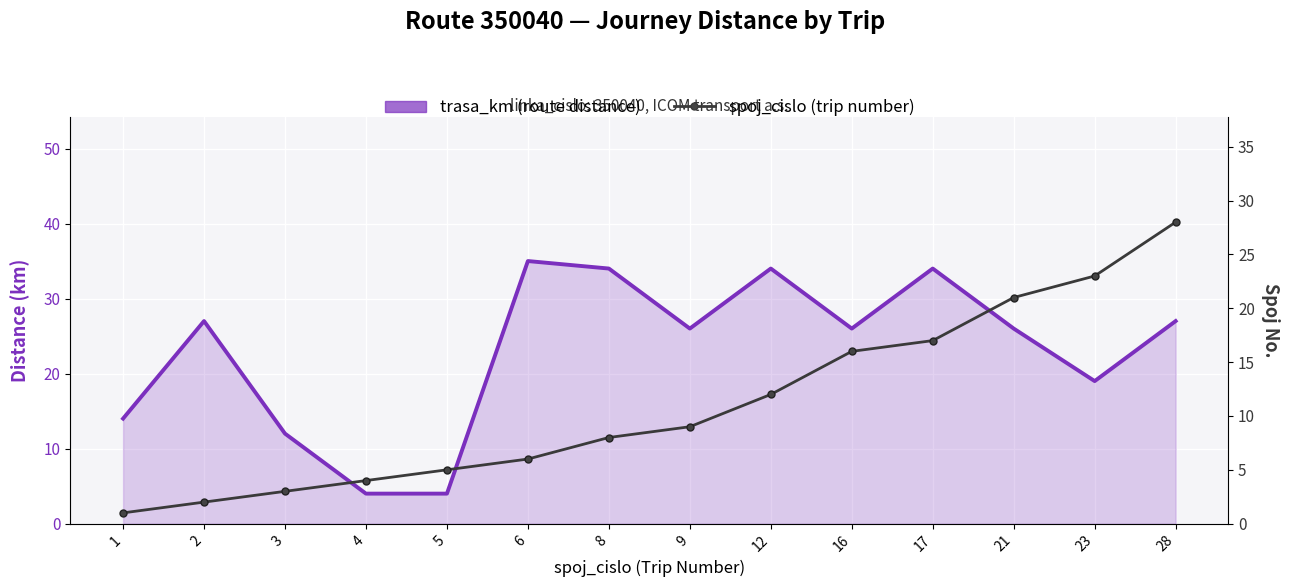

What is the difference between the maximum and minimum values in the trasa_km (route distance) series?

31